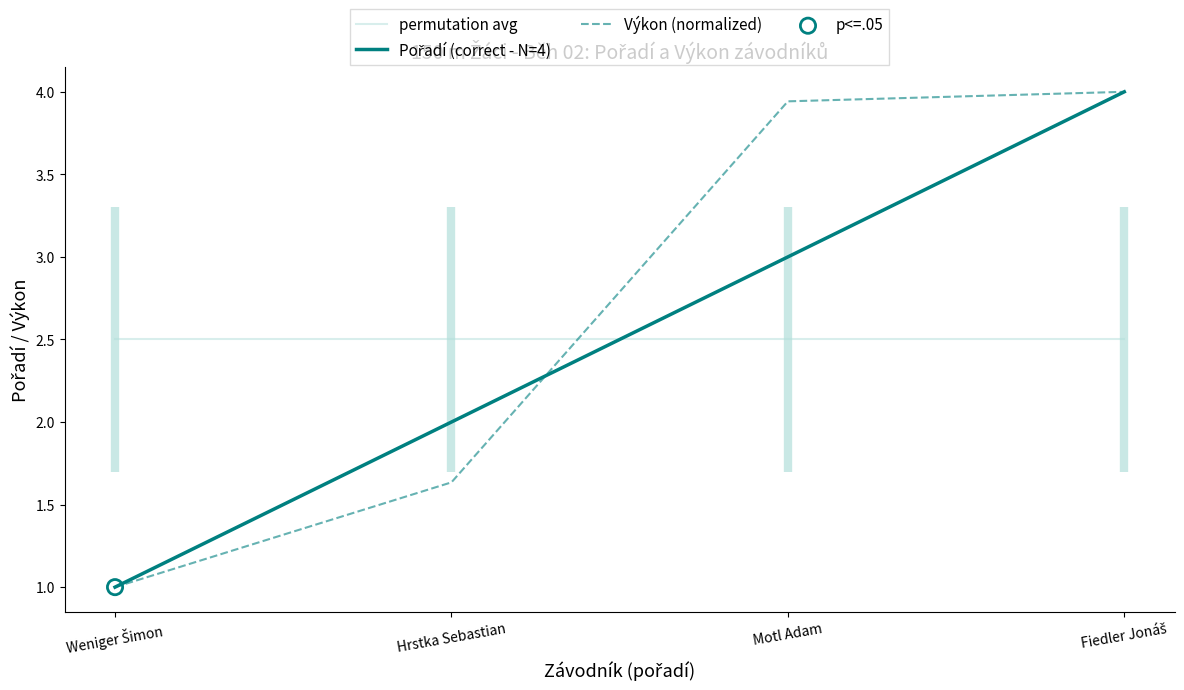

Which series has the largest total across all categories?

Výkon (normalized)